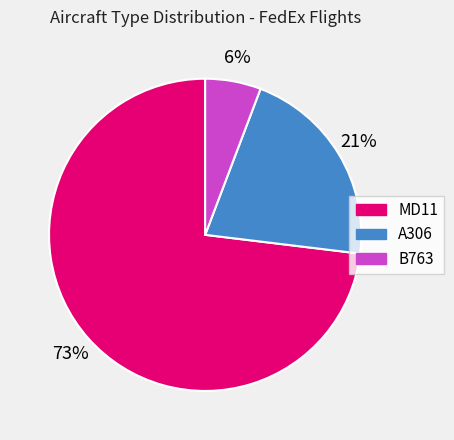

What is the largest slice in the pie chart?

MD11